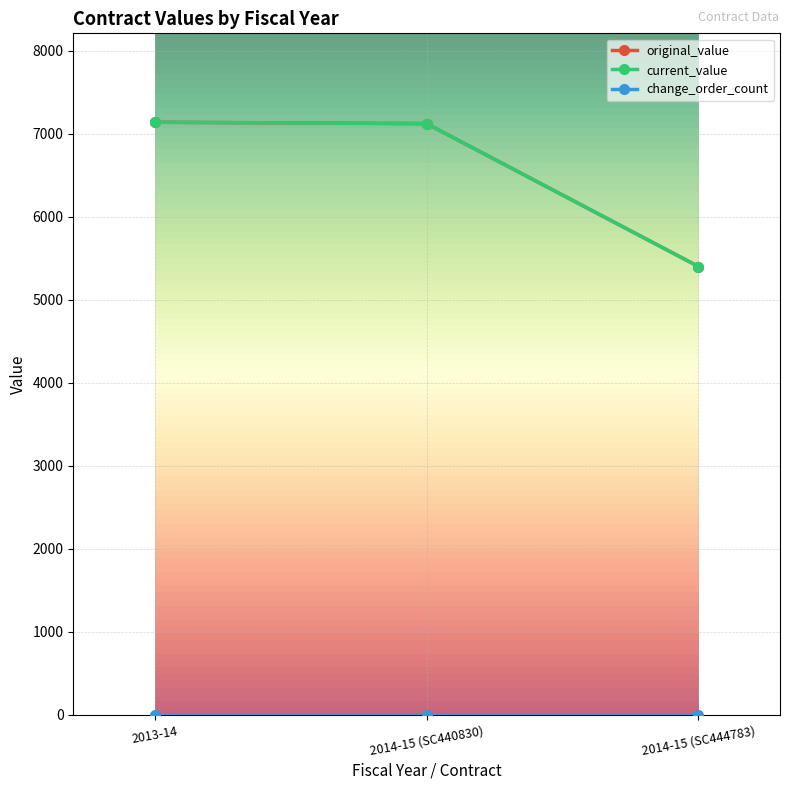

The value of original_value at 2013-14 is 7137.2. True or false?

True